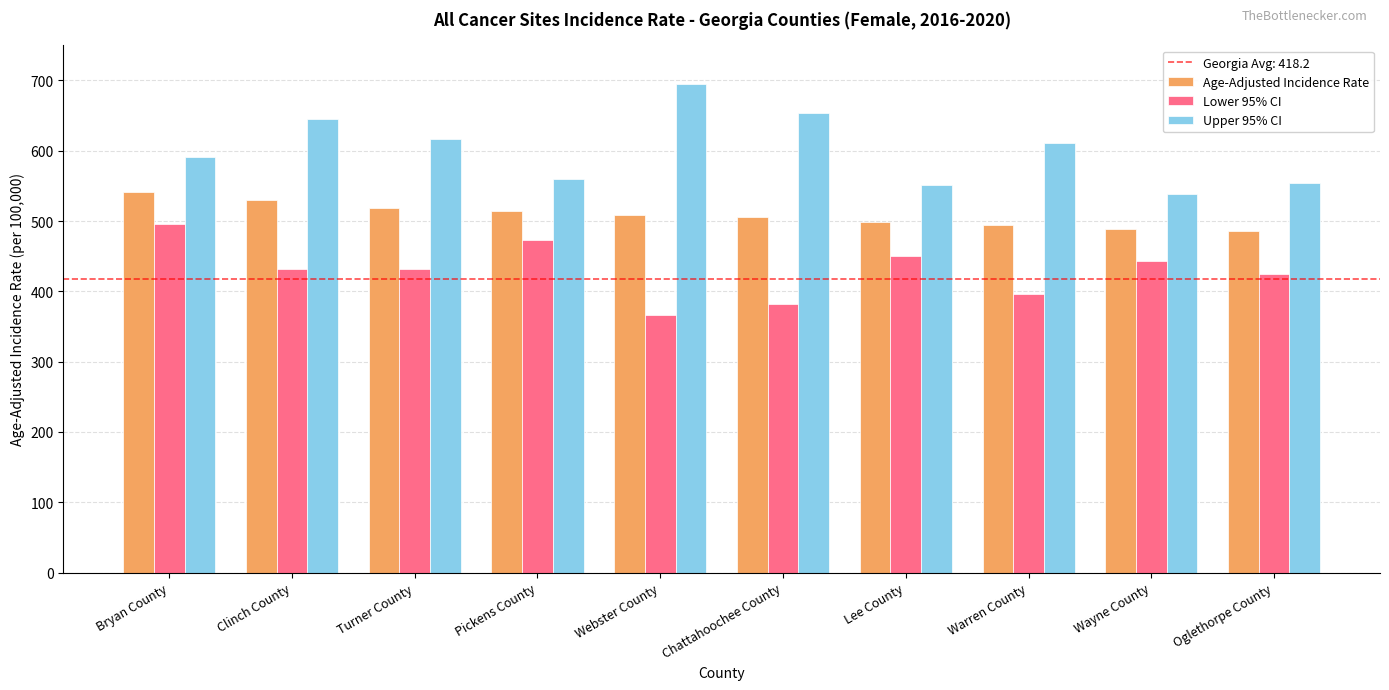

What value does the Age-Adjusted Incidence Rate series have at Lee County?

498.5